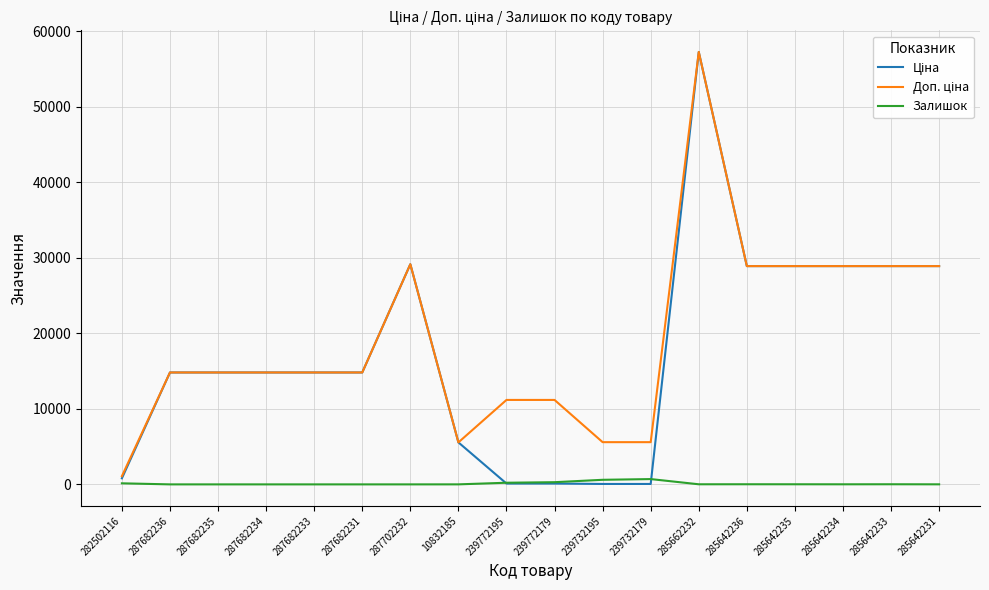

What is the spread (max minus min) of values at 287682236?

14817.6